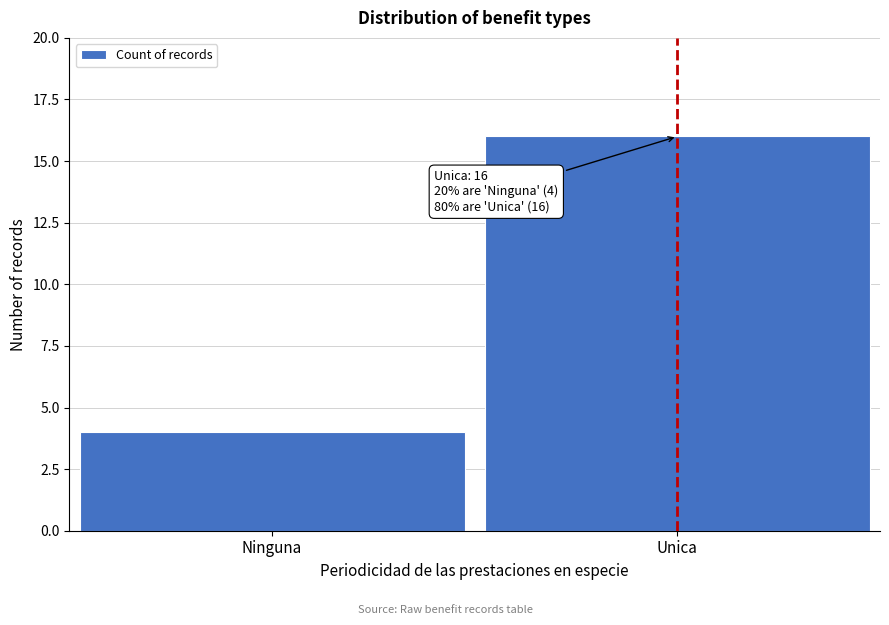

Reading left to right, list all the values displayed in this chart.

4	16